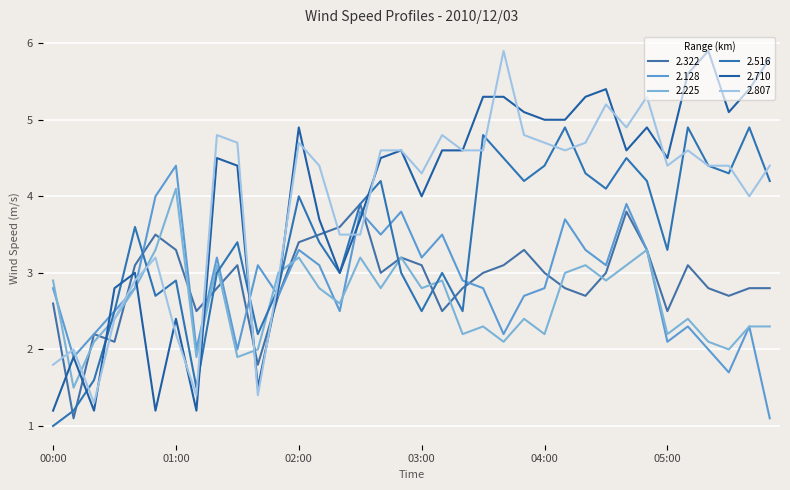

What is the label of the 4th point from the left?

00:30